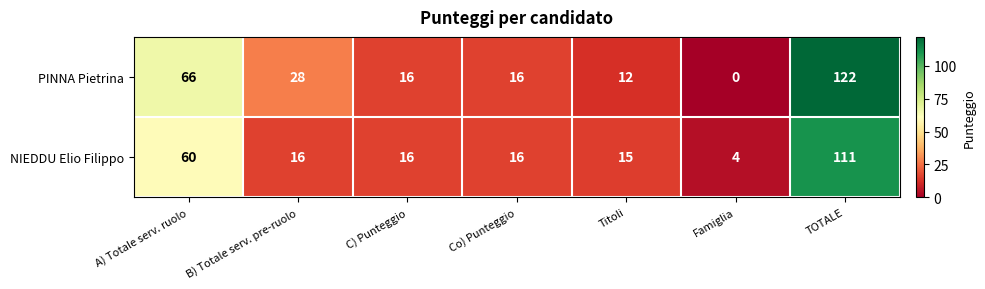

What is the difference between the PINNA Pietrina values at B) Totale serv. pre-ruolo and Titoli?

16